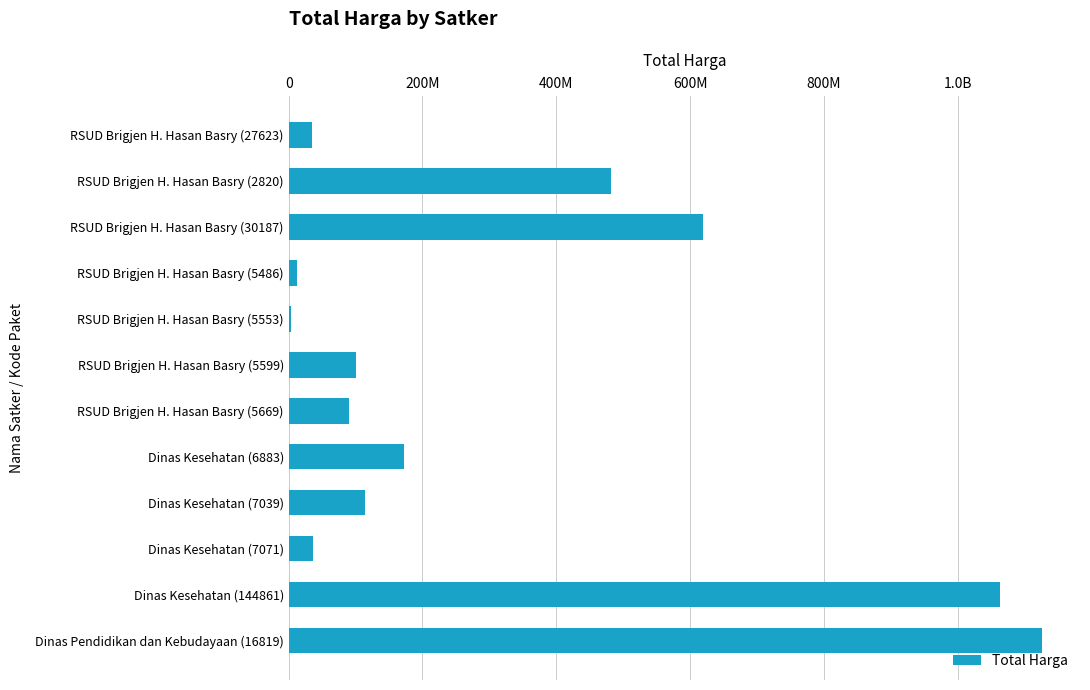

Are the bars horizontal?

Yes